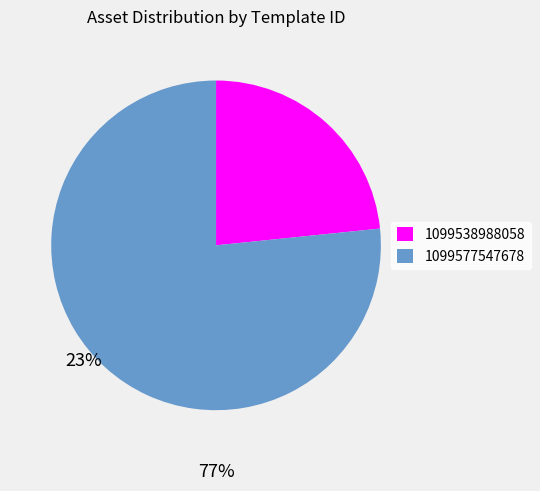

Between 1099538988058 and 1099577547678, which is larger?

1099577547678